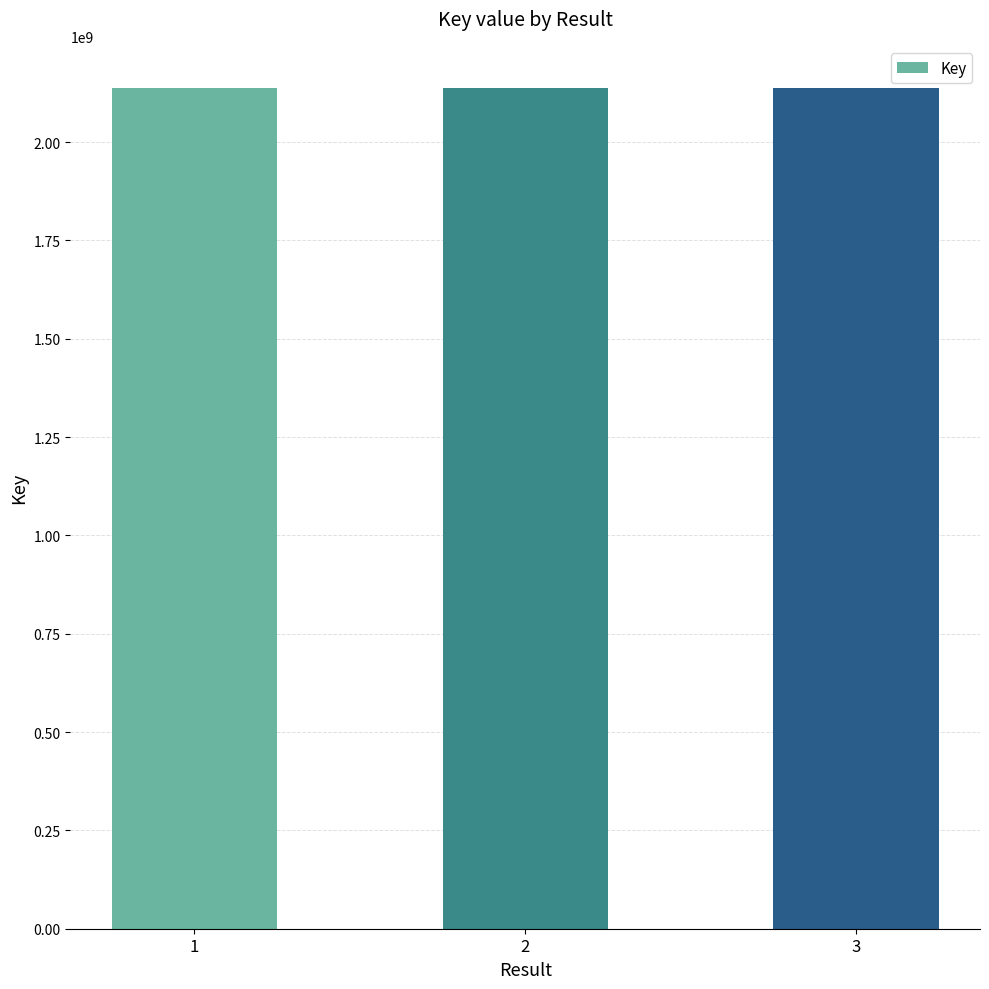

What is the value of the 3rd bar from the left?

2137665002